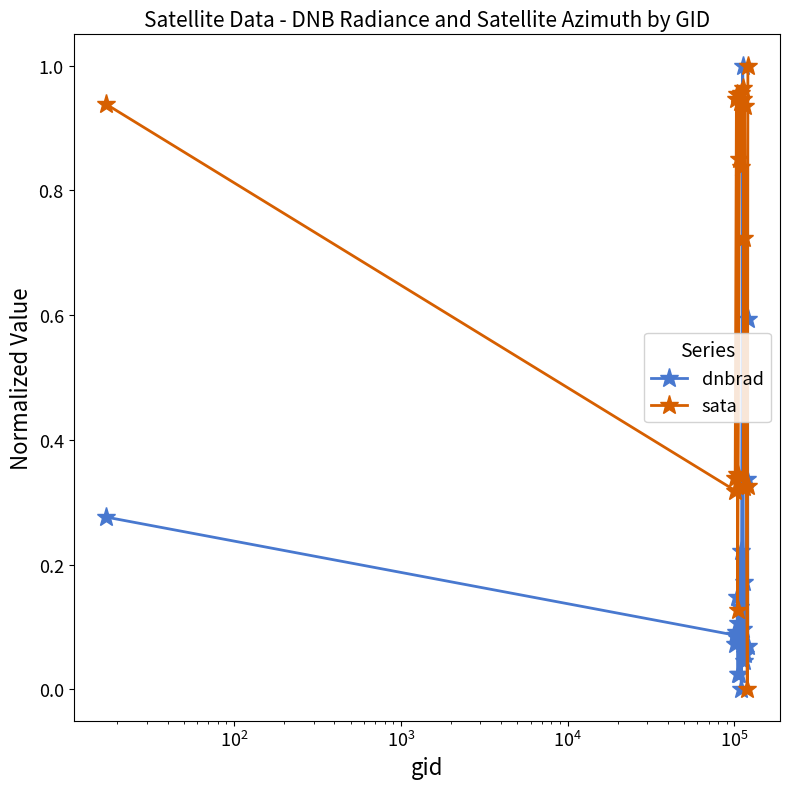

What is the difference between the second highest and minimum values in the dnbrad series?

0.6